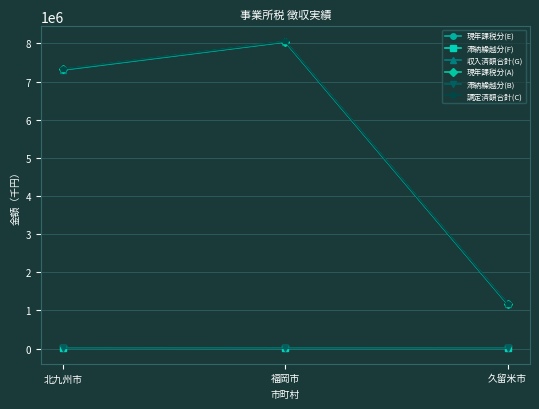

What is the average value of the 現年課税分(E) series?

5501041